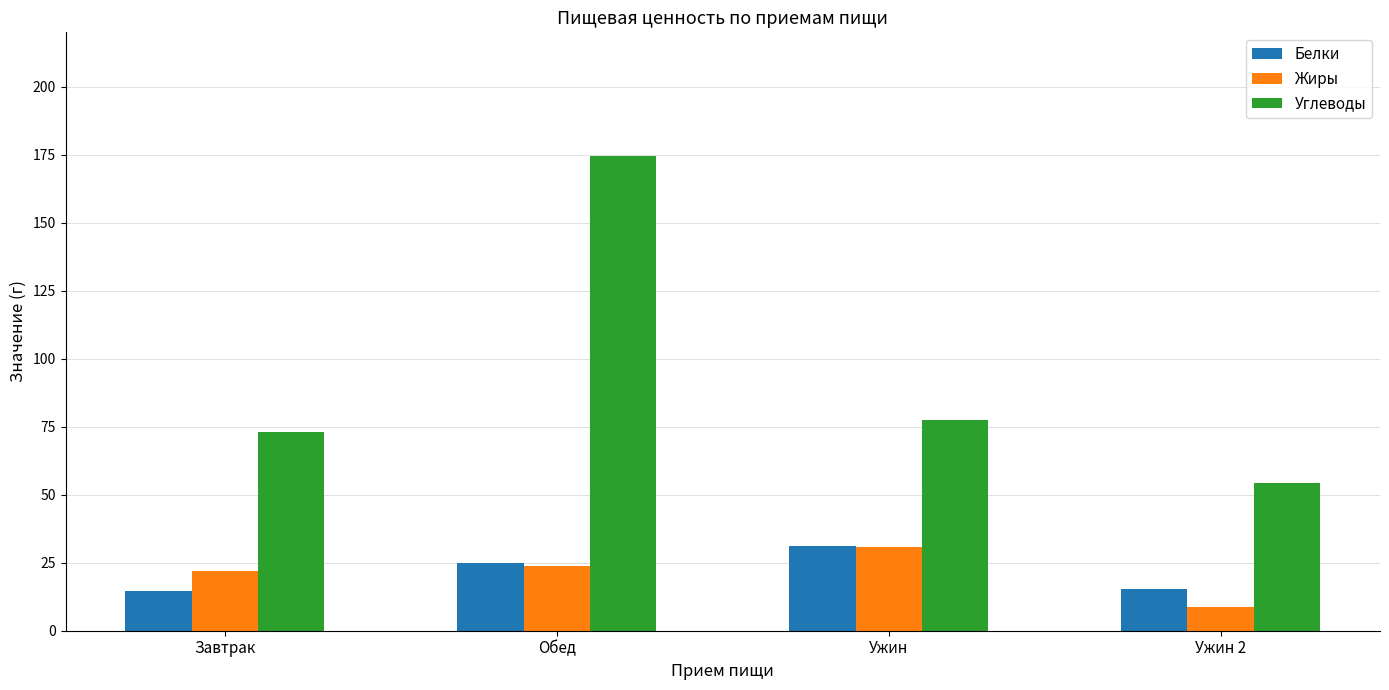

Where does the Белки series first go above 24?

Обед